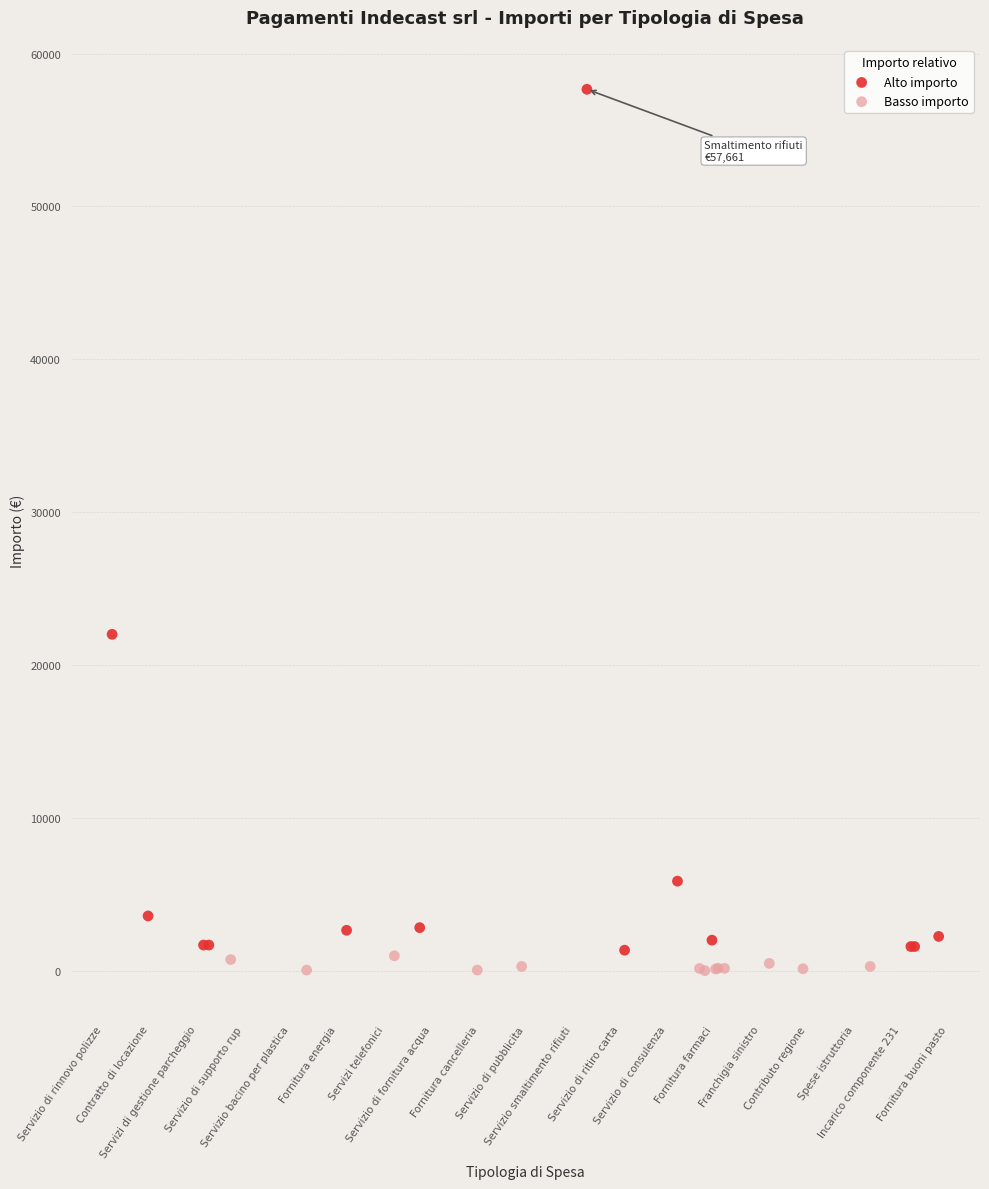

Which series has the largest Y range (max minus min)?

Alto importo